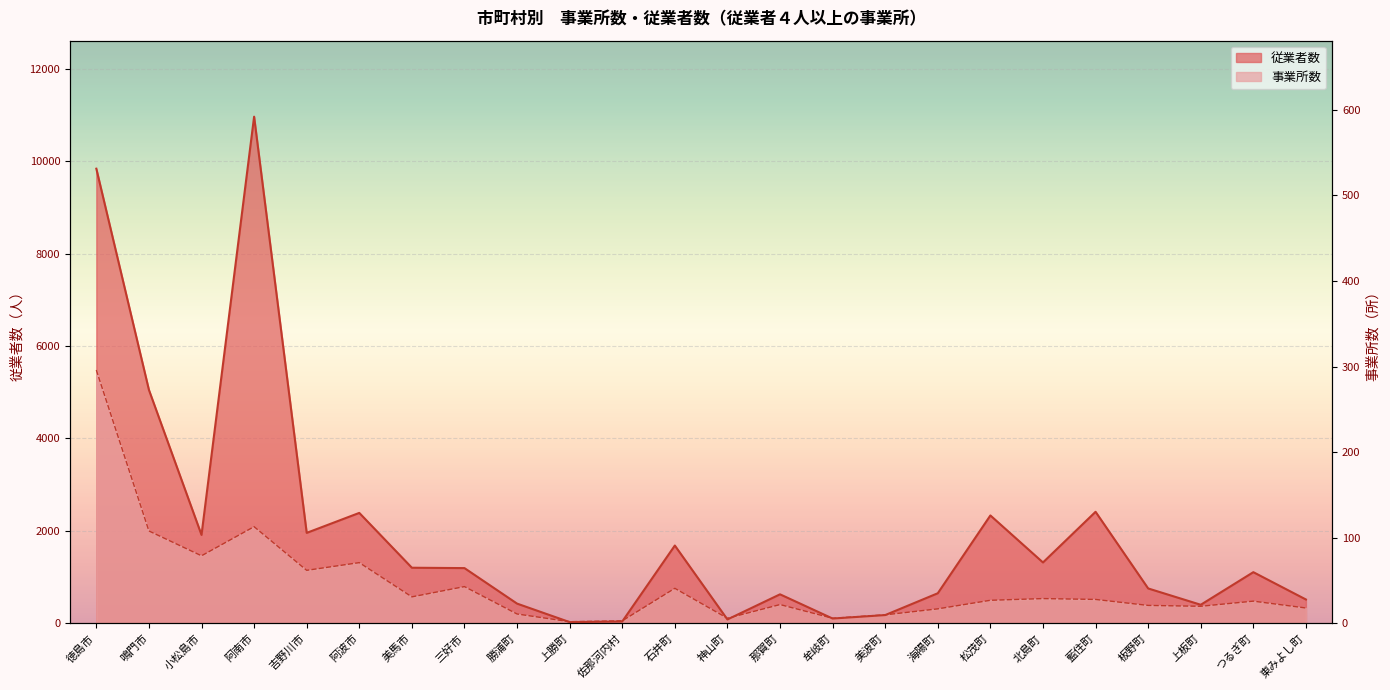

List the series in order of their overall mean, lowest first.

事業所数, 従業者数